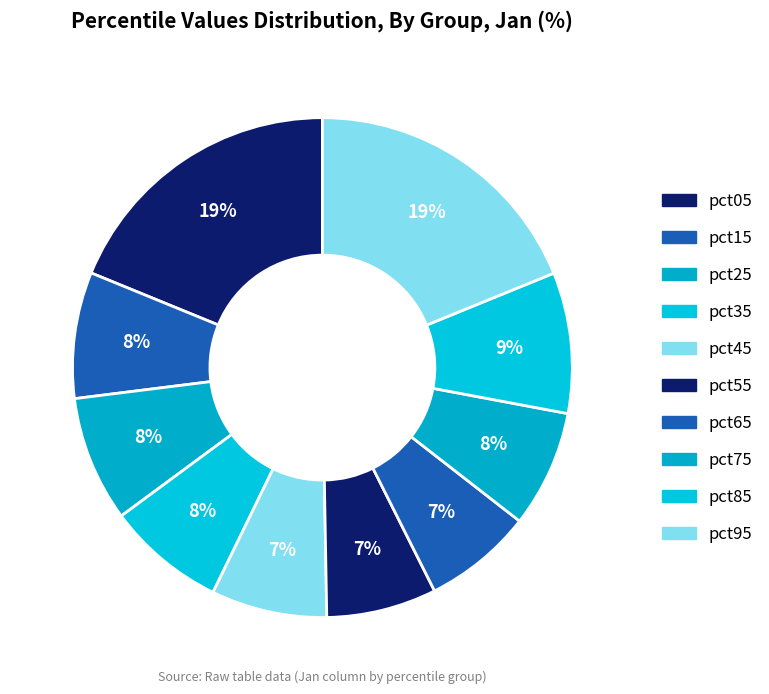

Count the number of slices in the pie.

10